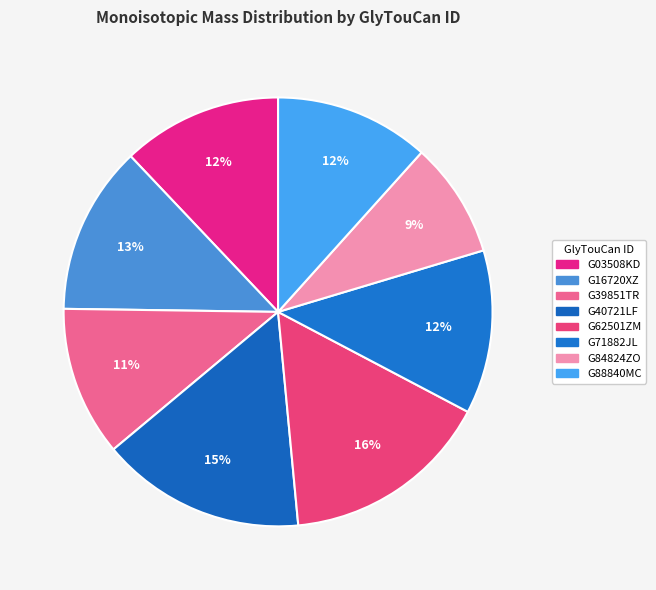

Does any single category account for the majority?

No